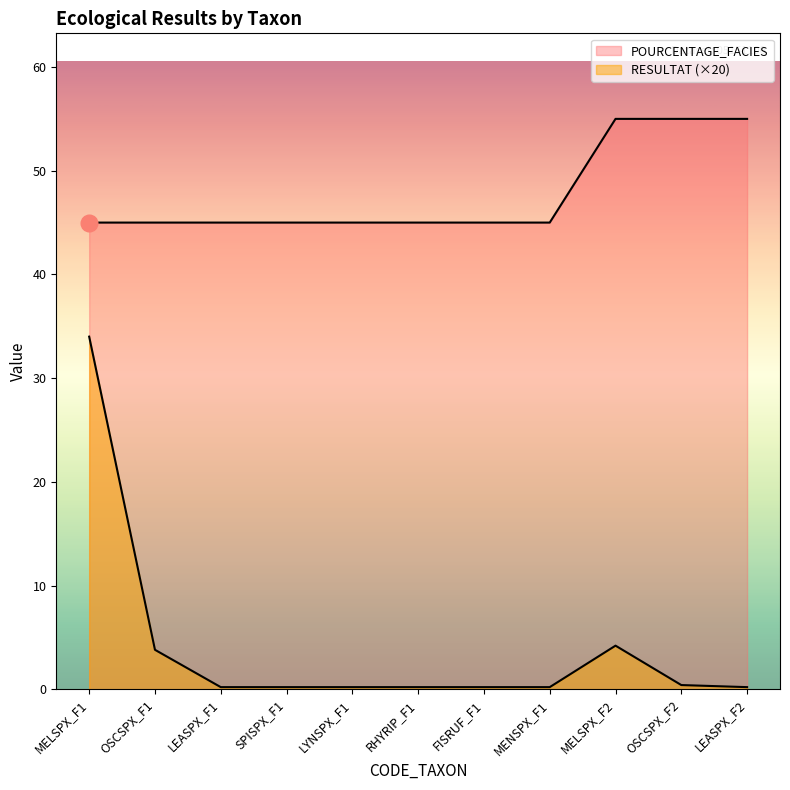

Which has a higher value, LEASPX_F2 or SPISPX_F1?

LEASPX_F2